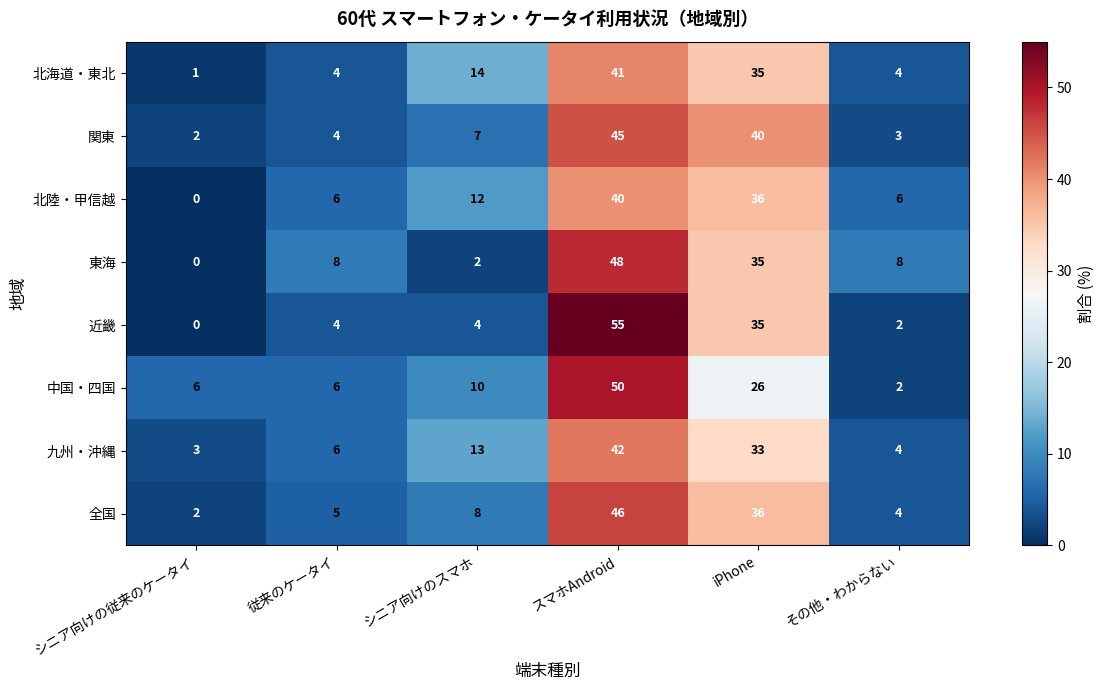

Where is 東海 nearest to the value 24?

iPhone